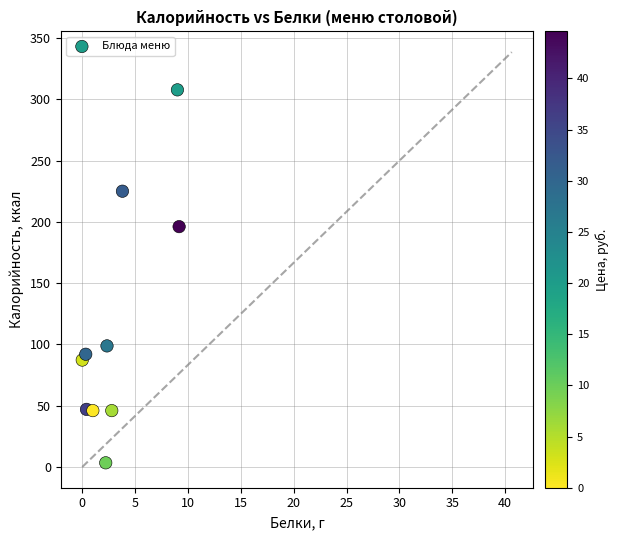

What is the average X value?

3.1